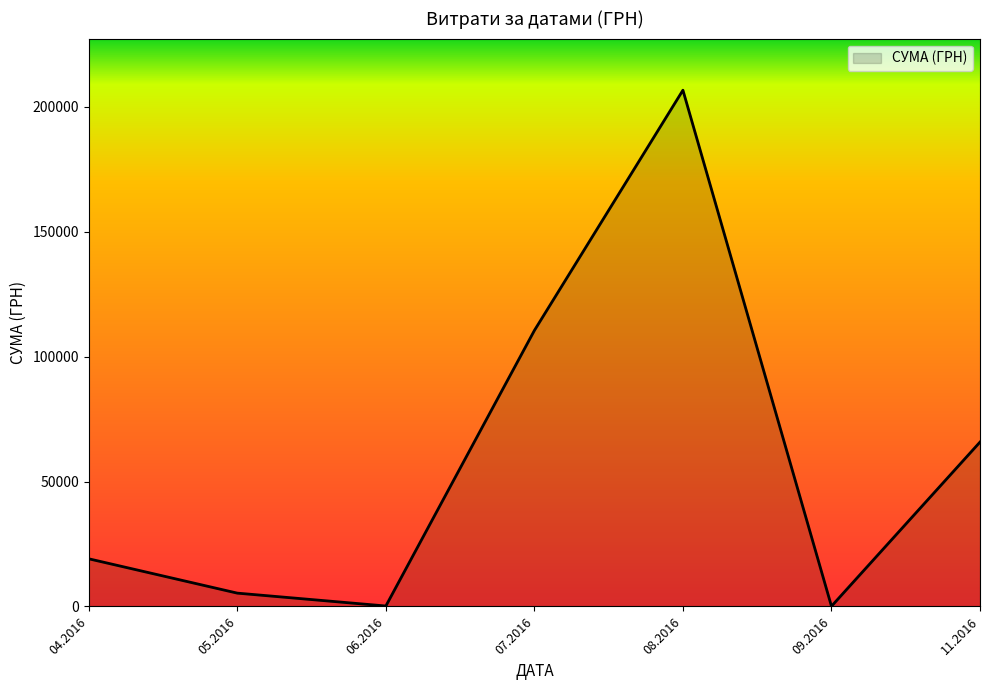

What is the average value?

58221.4